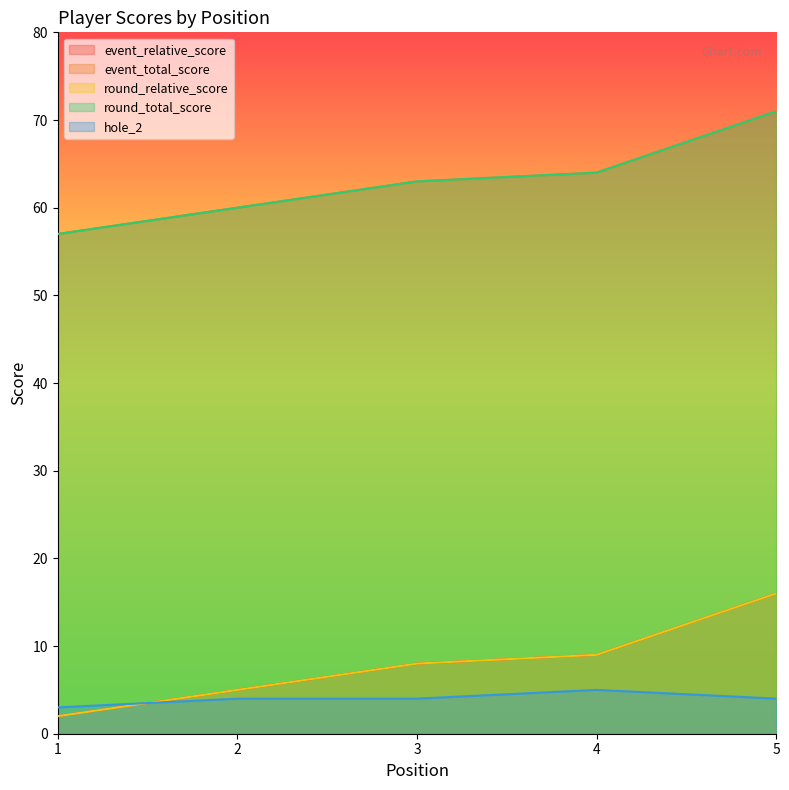

Which category has the highest value in the event_total_score series?

5